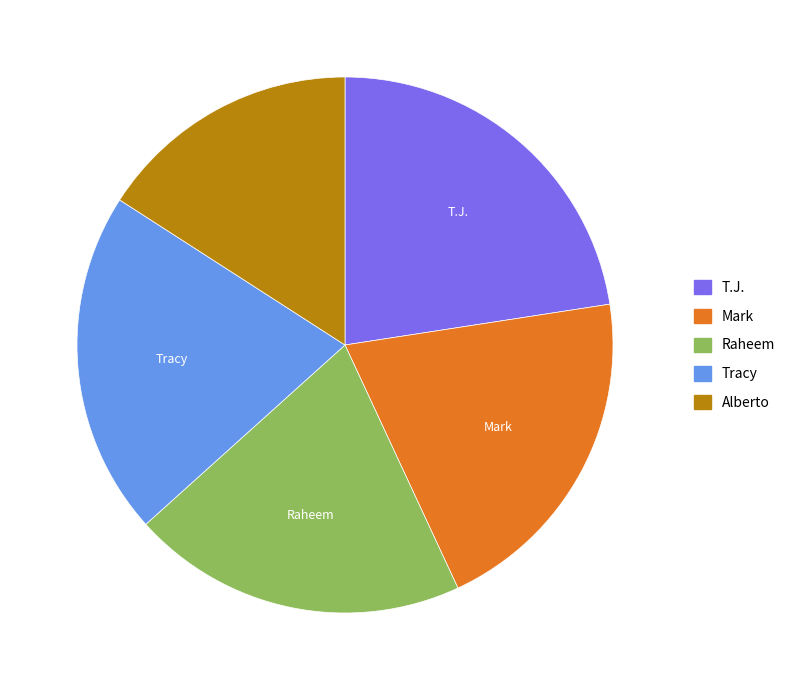

Do Raheem and Alberto together represent more than half of the pie?

No